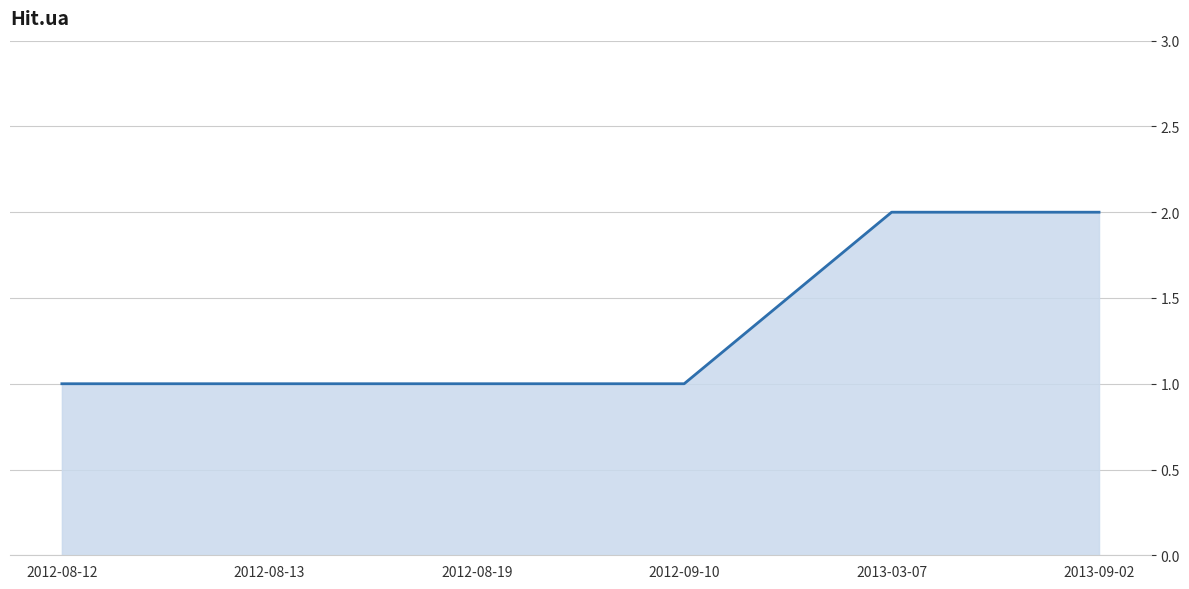

What is the difference between the values at 2013-03-07 and 2012-08-12?

1